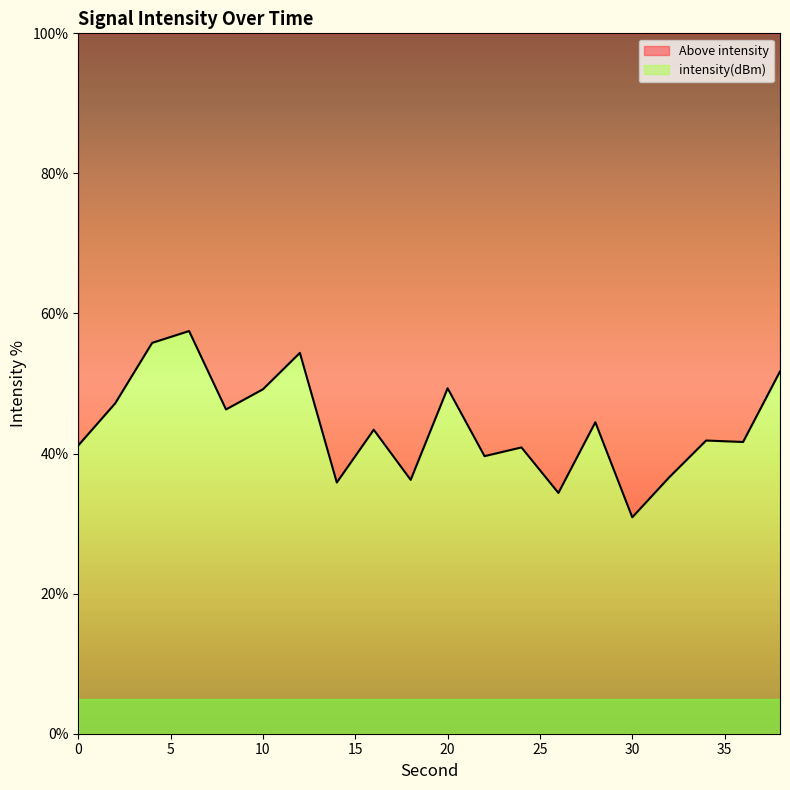

What is the ratio of the value at 12 to the value at 24?

1.3